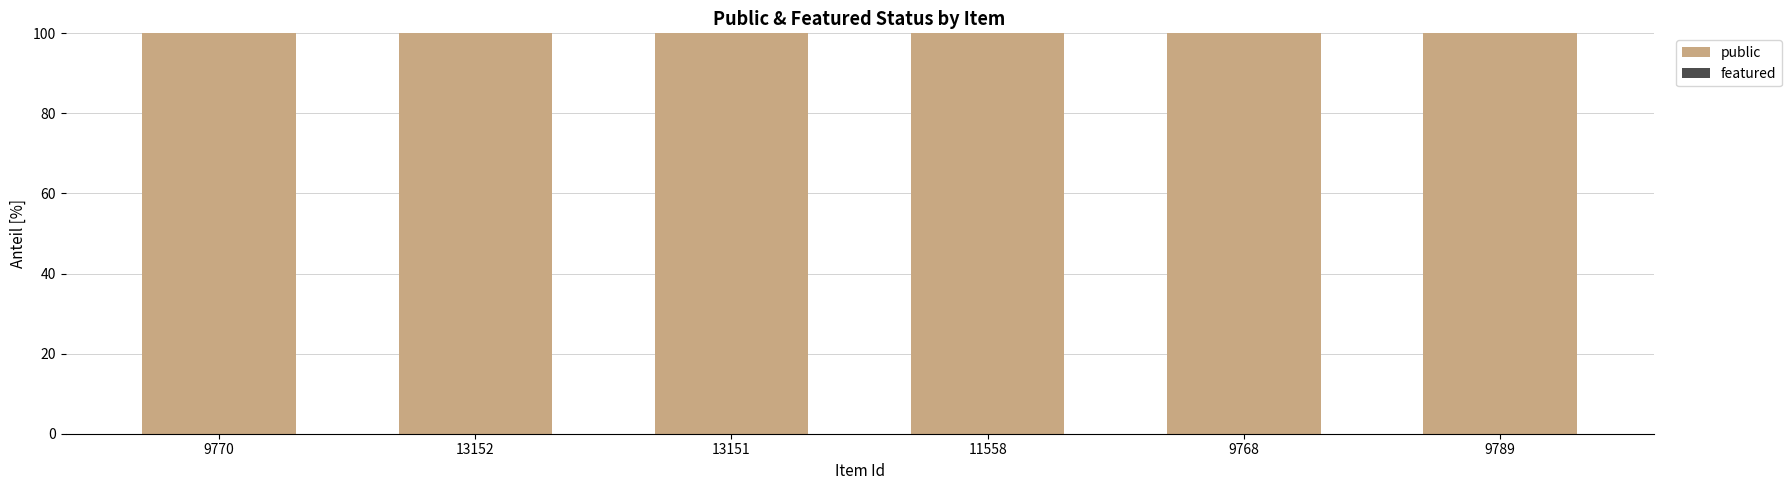

Which series has the widest spread of values?

public